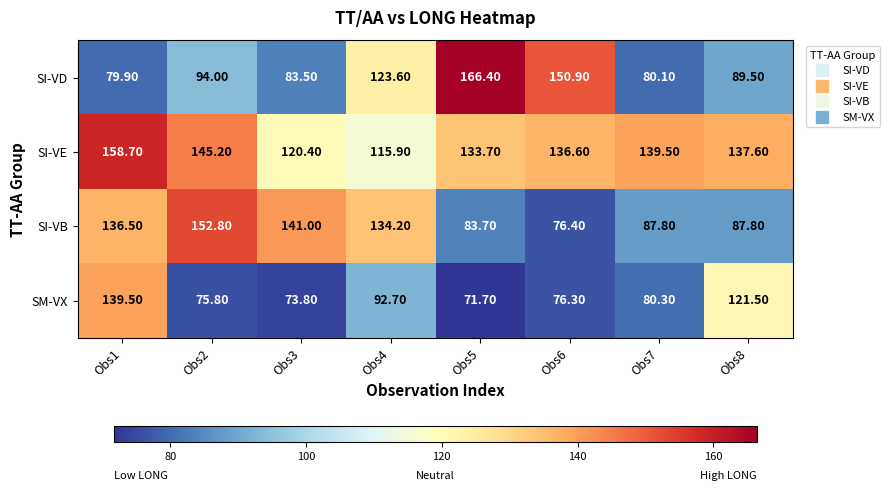

What is the sum of all SI-VB values?

900.2